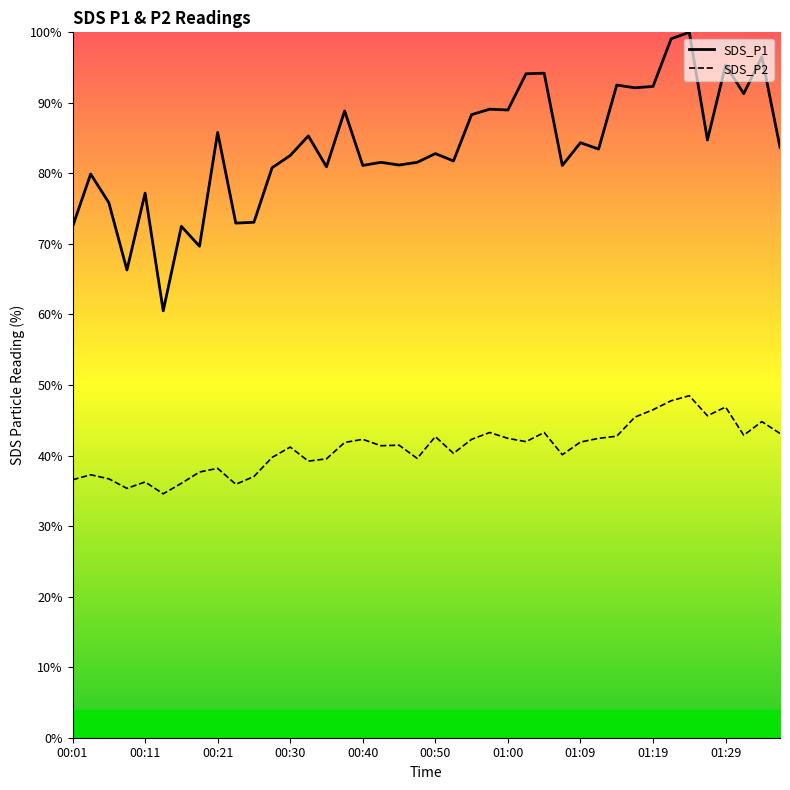

What is the smallest value displayed?

34.6